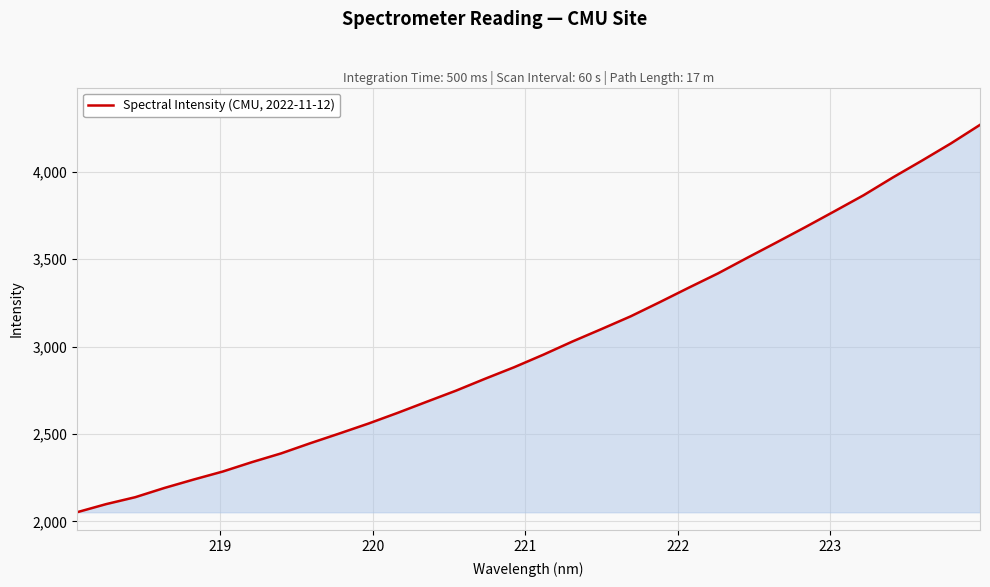

What is the difference between the maximum and minimum values?

2216.7